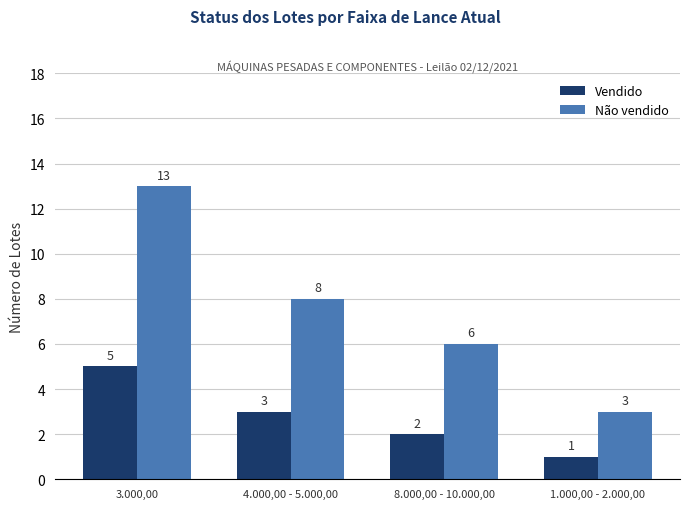

At 8.000,00 - 10.000,00, list the series in order from smallest to largest.

Vendido, Não vendido